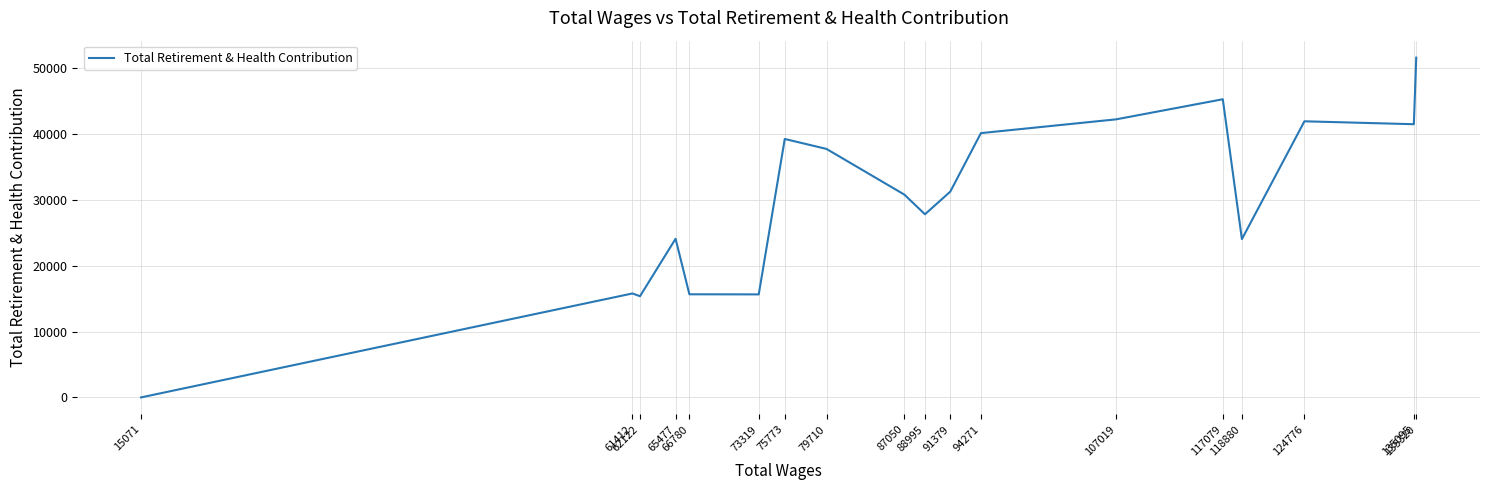

How many lines are shown in the chart?

1